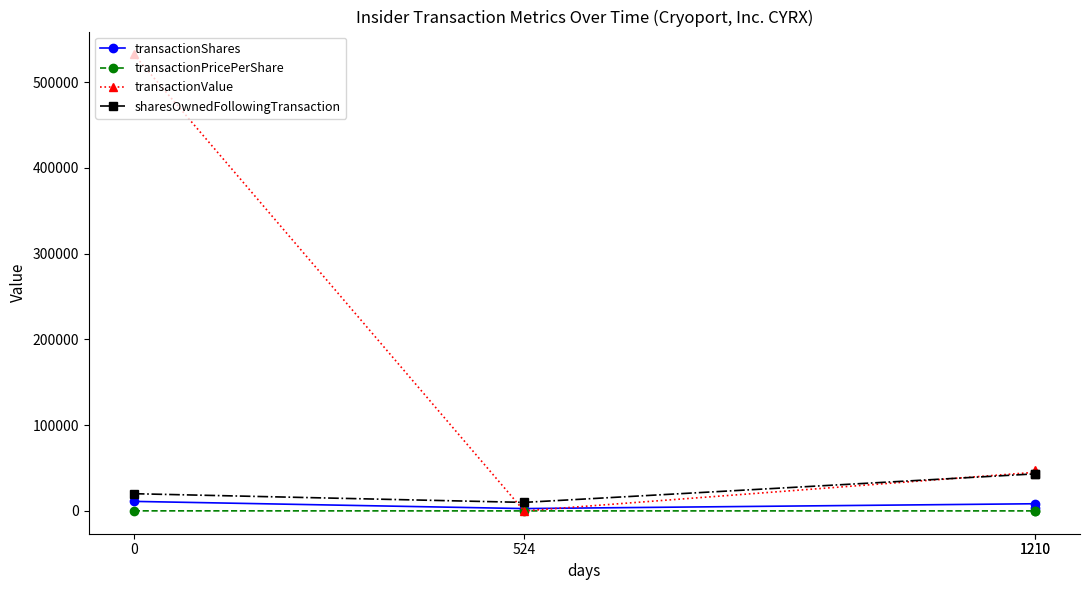

What is the total value across all series at 0?

563610.0